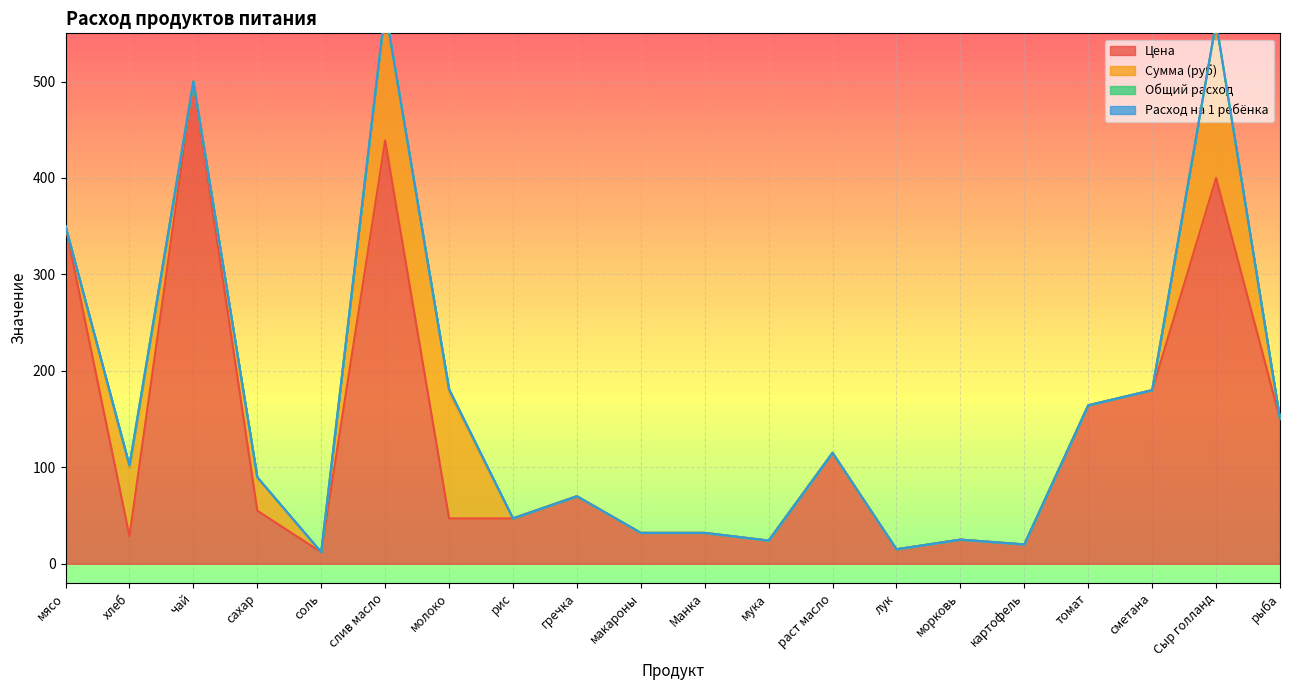

What is the approximate value of Цена at слив масло?

438.9